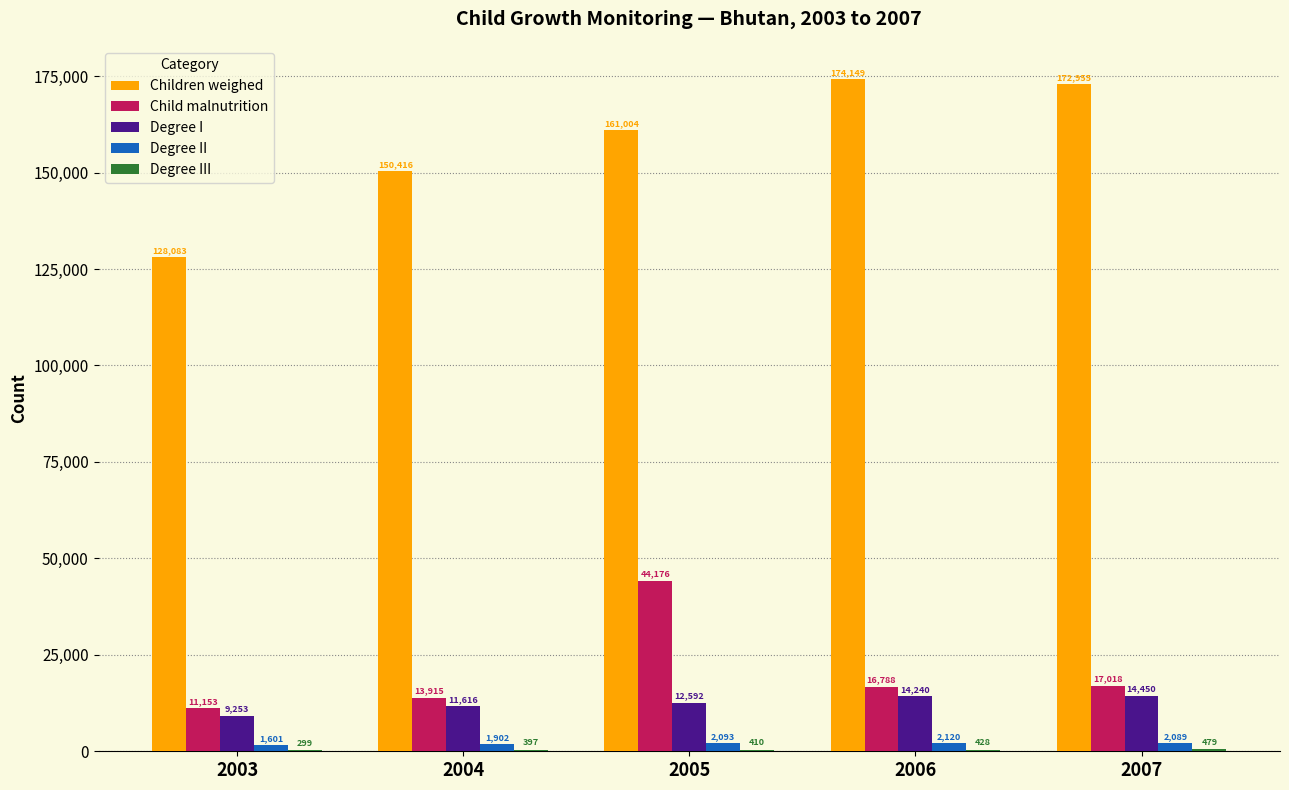

The value of Degree II at 2003 is 1601. True or false?

True